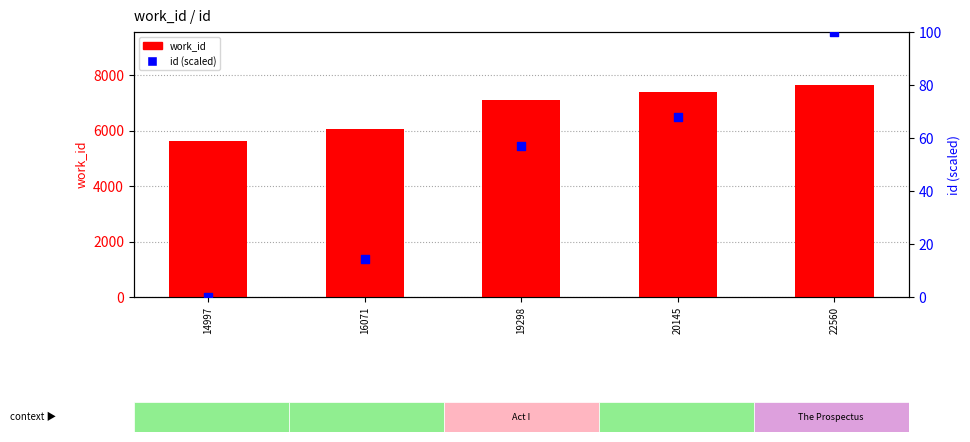

Which series has the largest Y range (max minus min)?

work_id